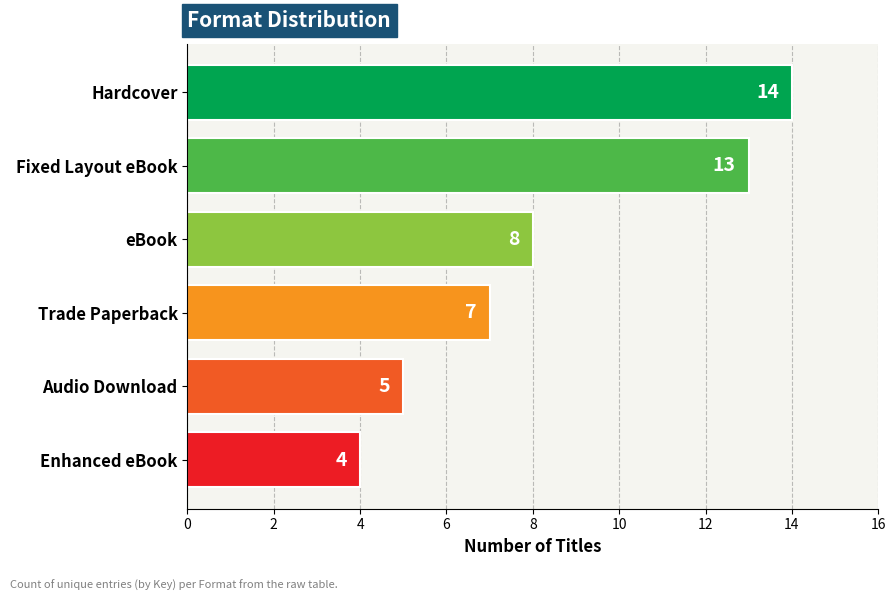

Rank the categories by value from highest to lowest.

Hardcover, Fixed Layout eBook, eBook, Trade Paperback, Audio Download, Enhanced eBook